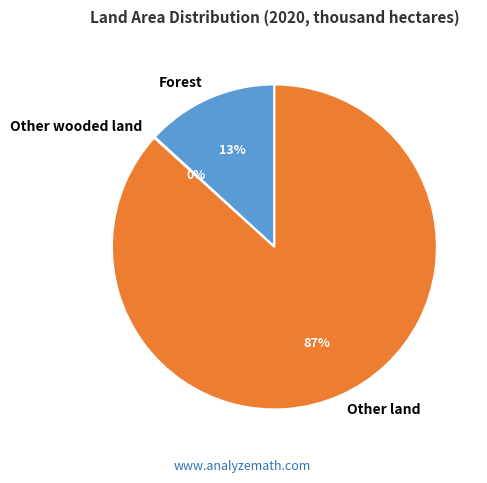

What percentage is the Forest slice, to the nearest percent?

13%